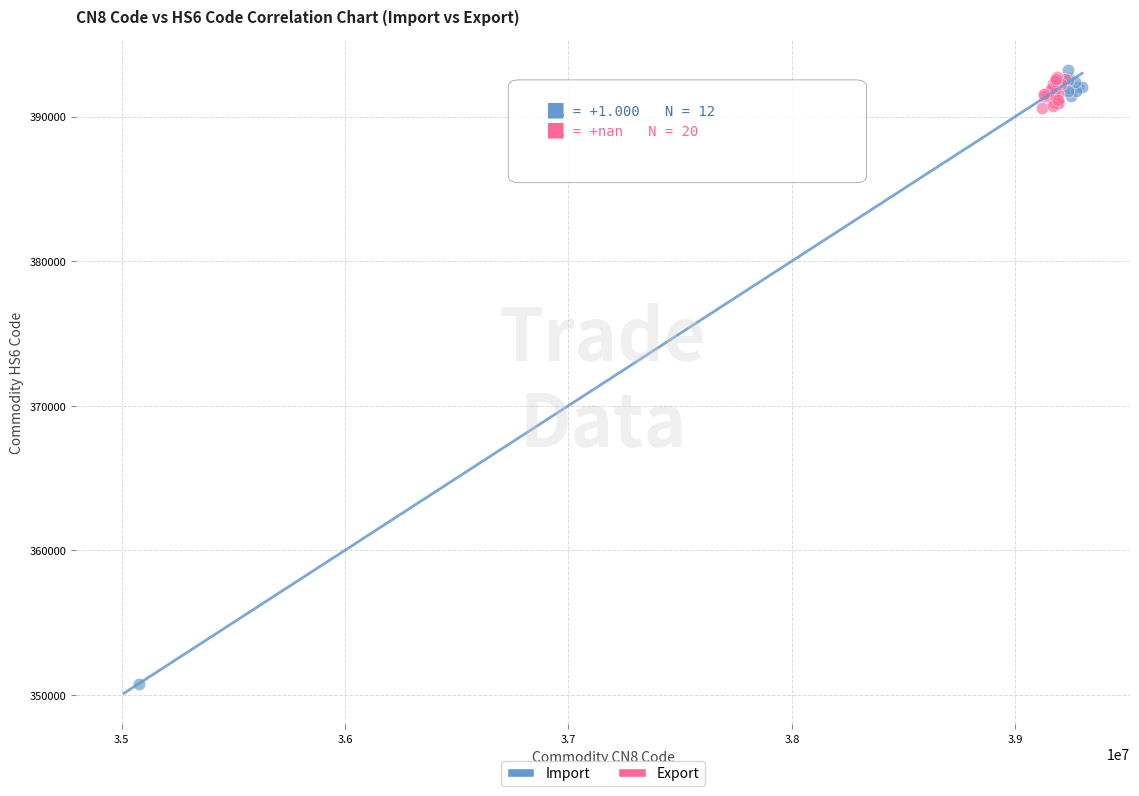

Which series has the widest spread of Y values?

Import